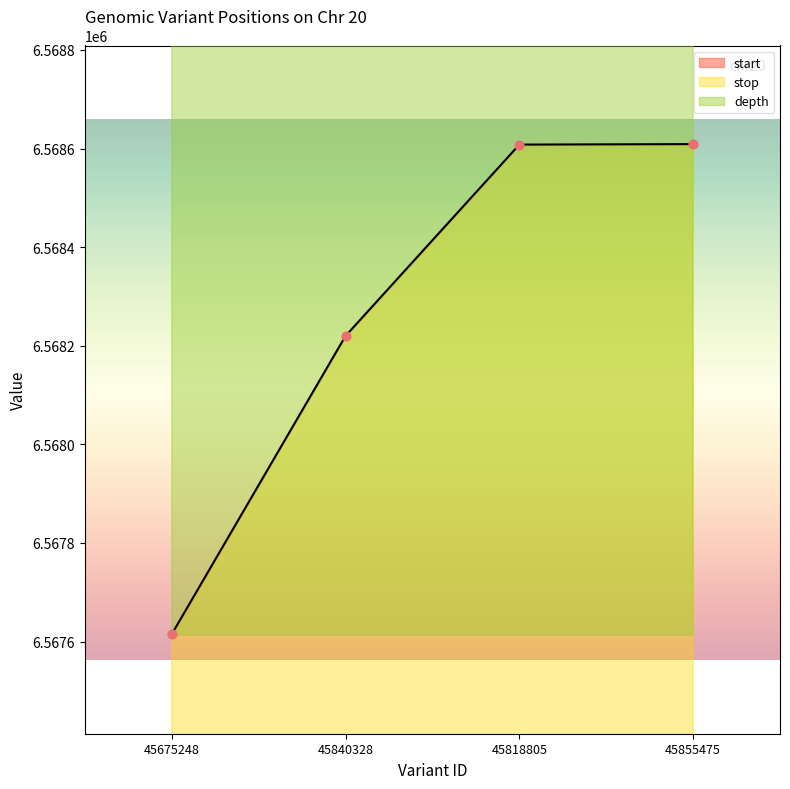

At how many categories does at least one series exceed 6568476?

2